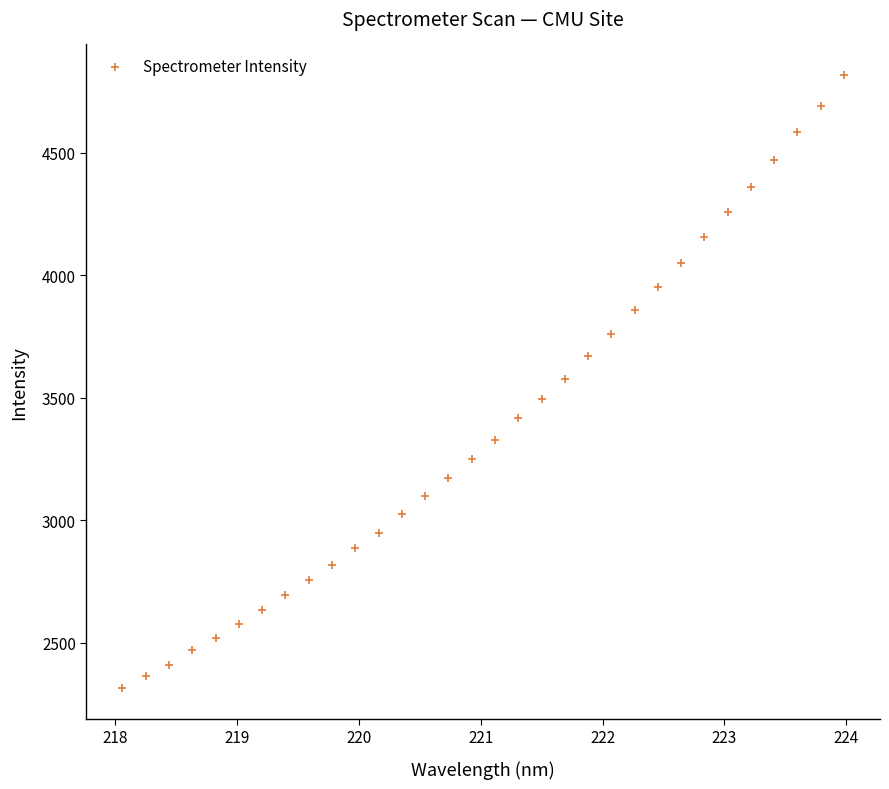

What is the range of Y values (max minus min)?

2502.2